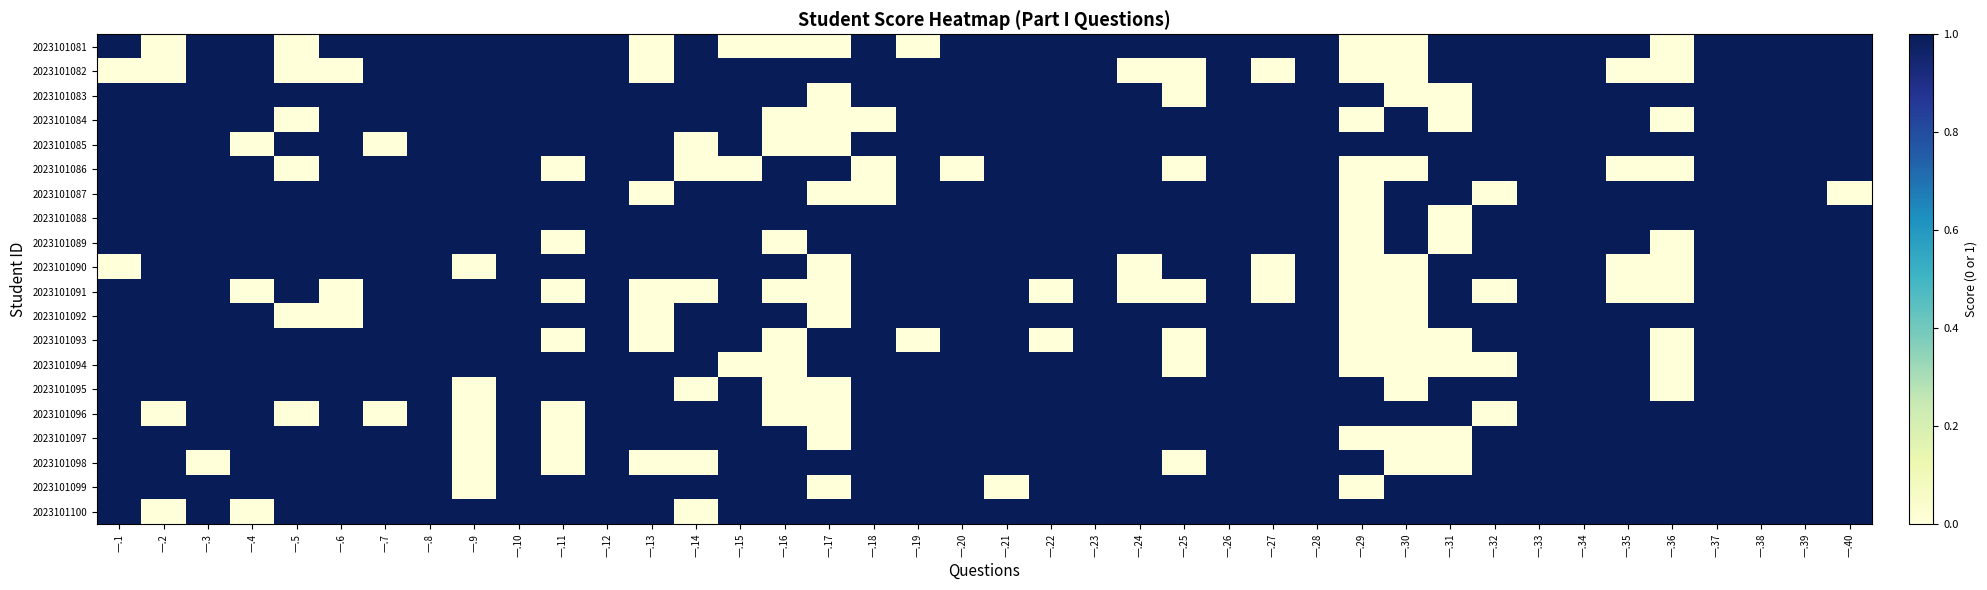

Reading right to left, list all the values displayed in this chart.

2023101081: 一.40=1	一.39=1	一.38=1	一.37=1	一.36=0	一.35=1	一.34=1	一.33=1	一.32=1	一.31=1	一.30=0	一.29=0	一.28=1	一.27=1	一.26=1	一.25=1	一.24=1	一.23=1	一.22=1	一.21=1	一.20=1	一.19=0	一.18=1	一.17=0	一.16=0	一.15=0	一.14=1	一.13=0	一.12=1	一.11=1	一.10=1	一.9=1	一.8=1	一.7=1	一.6=1	一.5=0	一.4=1	一.3=1	一.2=0	一.1=1
2023101082: 一.40=1	一.39=1	一.38=1	一.37=1	一.36=0	一.35=0	一.34=1	一.33=1	一.32=1	一.31=1	一.30=0	一.29=0	一.28=1	一.27=0	一.26=1	一.25=0	一.24=0	一.23=1	一.22=1	一.21=1	一.20=1	一.19=1	一.18=1	一.17=1	一.16=1	一.15=1	一.14=1	一.13=0	一.12=1	一.11=1	一.10=1	一.9=1	一.8=1	一.7=1	一.6=0	一.5=0	一.4=1	一.3=1	一.2=0	一.1=0
2023101083: 一.40=1	一.39=1	一.38=1	一.37=1	一.36=1	一.35=1	一.34=1	一.33=1	一.32=1	一.31=0	一.30=0	一.29=1	一.28=1	一.27=1	一.26=1	一.25=0	一.24=1	一.23=1	一.22=1	一.21=1	一.20=1	一.19=1	一.18=1	一.17=0	一.16=1	一.15=1	一.14=1	一.13=1	一.12=1	一.11=1	一.10=1	一.9=1	一.8=1	一.7=1	一.6=1	一.5=1	一.4=1	一.3=1	一.2=1	一.1=1
2023101084: 一.40=1	一.39=1	一.38=1	一.37=1	一.36=0	一.35=1	一.34=1	一.33=1	一.32=1	一.31=0	一.30=1	一.29=0	一.28=1	一.27=1	一.26=1	一.25=1	一.24=1	一.23=1	一.22=1	一.21=1	一.20=1	一.19=1	一.18=0	一.17=0	一.16=0	一.15=1	一.14=1	一.13=1	一.12=1	一.11=1	一.10=1	一.9=1	一.8=1	一.7=1	一.6=1	一.5=0	一.4=1	一.3=1	一.2=1	一.1=1
2023101085: 一.40=1	一.39=1	一.38=1	一.37=1	一.36=1	一.35=1	一.34=1	一.33=1	一.32=1	一.31=1	一.30=1	一.29=1	一.28=1	一.27=1	一.26=1	一.25=1	一.24=1	一.23=1	一.22=1	一.21=1	一.20=1	一.19=1	一.18=1	一.17=0	一.16=0	一.15=1	一.14=0	一.13=1	一.12=1	一.11=1	一.10=1	一.9=1	一.8=1	一.7=0	一.6=1	一.5=1	一.4=0	一.3=1	一.2=1	一.1=1
2023101086: 一.40=1	一.39=1	一.38=1	一.37=1	一.36=0	一.35=0	一.34=1	一.33=1	一.32=1	一.31=1	一.30=0	一.29=0	一.28=1	一.27=1	一.26=1	一.25=0	一.24=1	一.23=1	一.22=1	一.21=1	一.20=0	一.19=1	一.18=0	一.17=1	一.16=1	一.15=0	一.14=0	一.13=1	一.12=1	一.11=0	一.10=1	一.9=1	一.8=1	一.7=1	一.6=1	一.5=0	一.4=1	一.3=1	一.2=1	一.1=1
2023101087: 一.40=0	一.39=1	一.38=1	一.37=1	一.36=1	一.35=1	一.34=1	一.33=1	一.32=0	一.31=1	一.30=1	一.29=0	一.28=1	一.27=1	一.26=1	一.25=1	一.24=1	一.23=1	一.22=1	一.21=1	一.20=1	一.19=1	一.18=0	一.17=0	一.16=1	一.15=1	一.14=1	一.13=0	一.12=1	一.11=1	一.10=1	一.9=1	一.8=1	一.7=1	一.6=1	一.5=1	一.4=1	一.3=1	一.2=1	一.1=1
2023101088: 一.40=1	一.39=1	一.38=1	一.37=1	一.36=1	一.35=1	一.34=1	一.33=1	一.32=1	一.31=0	一.30=1	一.29=0	一.28=1	一.27=1	一.26=1	一.25=1	一.24=1	一.23=1	一.22=1	一.21=1	一.20=1	一.19=1	一.18=1	一.17=1	一.16=1	一.15=1	一.14=1	一.13=1	一.12=1	一.11=1	一.10=1	一.9=1	一.8=1	一.7=1	一.6=1	一.5=1	一.4=1	一.3=1	一.2=1	一.1=1
2023101089: 一.40=1	一.39=1	一.38=1	一.37=1	一.36=0	一.35=1	一.34=1	一.33=1	一.32=1	一.31=0	一.30=1	一.29=0	一.28=1	一.27=1	一.26=1	一.25=1	一.24=1	一.23=1	一.22=1	一.21=1	一.20=1	一.19=1	一.18=1	一.17=1	一.16=0	一.15=1	一.14=1	一.13=1	一.12=1	一.11=0	一.10=1	一.9=1	一.8=1	一.7=1	一.6=1	一.5=1	一.4=1	一.3=1	一.2=1	一.1=1
2023101090: 一.40=1	一.39=1	一.38=1	一.37=1	一.36=0	一.35=0	一.34=1	一.33=1	一.32=1	一.31=1	一.30=0	一.29=0	一.28=1	一.27=0	一.26=1	一.25=1	一.24=0	一.23=1	一.22=1	一.21=1	一.20=1	一.19=1	一.18=1	一.17=0	一.16=1	一.15=1	一.14=1	一.13=1	一.12=1	一.11=1	一.10=1	一.9=0	一.8=1	一.7=1	一.6=1	一.5=1	一.4=1	一.3=1	一.2=1	一.1=0
2023101091: 一.40=1	一.39=1	一.38=1	一.37=1	一.36=0	一.35=0	一.34=1	一.33=1	一.32=0	一.31=1	一.30=0	一.29=0	一.28=1	一.27=0	一.26=1	一.25=0	一.24=0	一.23=1	一.22=0	一.21=1	一.20=1	一.19=1	一.18=1	一.17=0	一.16=0	一.15=1	一.14=0	一.13=0	一.12=1	一.11=0	一.10=1	一.9=1	一.8=1	一.7=1	一.6=0	一.5=1	一.4=0	一.3=1	一.2=1	一.1=1
2023101092: 一.40=1	一.39=1	一.38=1	一.37=1	一.36=1	一.35=1	一.34=1	一.33=1	一.32=1	一.31=1	一.30=0	一.29=0	一.28=1	一.27=1	一.26=1	一.25=1	一.24=1	一.23=1	一.22=1	一.21=1	一.20=1	一.19=1	一.18=1	一.17=0	一.16=1	一.15=1	一.14=1	一.13=0	一.12=1	一.11=1	一.10=1	一.9=1	一.8=1	一.7=1	一.6=0	一.5=0	一.4=1	一.3=1	一.2=1	一.1=1
2023101093: 一.40=1	一.39=1	一.38=1	一.37=1	一.36=0	一.35=1	一.34=1	一.33=1	一.32=1	一.31=0	一.30=0	一.29=0	一.28=1	一.27=1	一.26=1	一.25=0	一.24=1	一.23=1	一.22=0	一.21=1	一.20=1	一.19=0	一.18=1	一.17=1	一.16=0	一.15=1	一.14=1	一.13=0	一.12=1	一.11=0	一.10=1	一.9=1	一.8=1	一.7=1	一.6=1	一.5=1	一.4=1	一.3=1	一.2=1	一.1=1
2023101094: 一.40=1	一.39=1	一.38=1	一.37=1	一.36=0	一.35=1	一.34=1	一.33=1	一.32=0	一.31=0	一.30=0	一.29=0	一.28=1	一.27=1	一.26=1	一.25=0	一.24=1	一.23=1	一.22=1	一.21=1	一.20=1	一.19=1	一.18=1	一.17=1	一.16=0	一.15=0	一.14=1	一.13=1	一.12=1	一.11=1	一.10=1	一.9=1	一.8=1	一.7=1	一.6=1	一.5=1	一.4=1	一.3=1	一.2=1	一.1=1
2023101095: 一.40=1	一.39=1	一.38=1	一.37=1	一.36=0	一.35=1	一.34=1	一.33=1	一.32=1	一.31=1	一.30=0	一.29=1	一.28=1	一.27=1	一.26=1	一.25=1	一.24=1	一.23=1	一.22=1	一.21=1	一.20=1	一.19=1	一.18=1	一.17=0	一.16=0	一.15=1	一.14=0	一.13=1	一.12=1	一.11=1	一.10=1	一.9=0	一.8=1	一.7=1	一.6=1	一.5=1	一.4=1	一.3=1	一.2=1	一.1=1
2023101096: 一.40=1	一.39=1	一.38=1	一.37=1	一.36=1	一.35=1	一.34=1	一.33=1	一.32=0	一.31=1	一.30=1	一.29=1	一.28=1	一.27=1	一.26=1	一.25=1	一.24=1	一.23=1	一.22=1	一.21=1	一.20=1	一.19=1	一.18=1	一.17=0	一.16=0	一.15=1	一.14=1	一.13=1	一.12=1	一.11=0	一.10=1	一.9=0	一.8=1	一.7=0	一.6=1	一.5=0	一.4=1	一.3=1	一.2=0	一.1=1
2023101097: 一.40=1	一.39=1	一.38=1	一.37=1	一.36=1	一.35=1	一.34=1	一.33=1	一.32=1	一.31=0	一.30=0	一.29=0	一.28=1	一.27=1	一.26=1	一.25=1	一.24=1	一.23=1	一.22=1	一.21=1	一.20=1	一.19=1	一.18=1	一.17=0	一.16=1	一.15=1	一.14=1	一.13=1	一.12=1	一.11=0	一.10=1	一.9=0	一.8=1	一.7=1	一.6=1	一.5=1	一.4=1	一.3=1	一.2=1	一.1=1
2023101098: 一.40=1	一.39=1	一.38=1	一.37=1	一.36=1	一.35=1	一.34=1	一.33=1	一.32=1	一.31=0	一.30=0	一.29=1	一.28=1	一.27=1	一.26=1	一.25=0	一.24=1	一.23=1	一.22=1	一.21=1	一.20=1	一.19=1	一.18=1	一.17=1	一.16=1	一.15=1	一.14=0	一.13=0	一.12=1	一.11=0	一.10=1	一.9=0	一.8=1	一.7=1	一.6=1	一.5=1	一.4=1	一.3=0	一.2=1	一.1=1
2023101099: 一.40=1	一.39=1	一.38=1	一.37=1	一.36=1	一.35=1	一.34=1	一.33=1	一.32=1	一.31=1	一.30=1	一.29=0	一.28=1	一.27=1	一.26=1	一.25=1	一.24=1	一.23=1	一.22=1	一.21=0	一.20=1	一.19=1	一.18=1	一.17=0	一.16=1	一.15=1	一.14=1	一.13=1	一.12=1	一.11=1	一.10=1	一.9=0	一.8=1	一.7=1	一.6=1	一.5=1	一.4=1	一.3=1	一.2=1	一.1=1
2023101100: 一.40=1	一.39=1	一.38=1	一.37=1	一.36=1	一.35=1	一.34=1	一.33=1	一.32=1	一.31=1	一.30=1	一.29=1	一.28=1	一.27=1	一.26=1	一.25=1	一.24=1	一.23=1	一.22=1	一.21=1	一.20=1	一.19=1	一.18=1	一.17=1	一.16=1	一.15=1	一.14=0	一.13=1	一.12=1	一.11=1	一.10=1	一.9=1	一.8=1	一.7=1	一.6=1	一.5=1	一.4=0	一.3=1	一.2=0	一.1=1